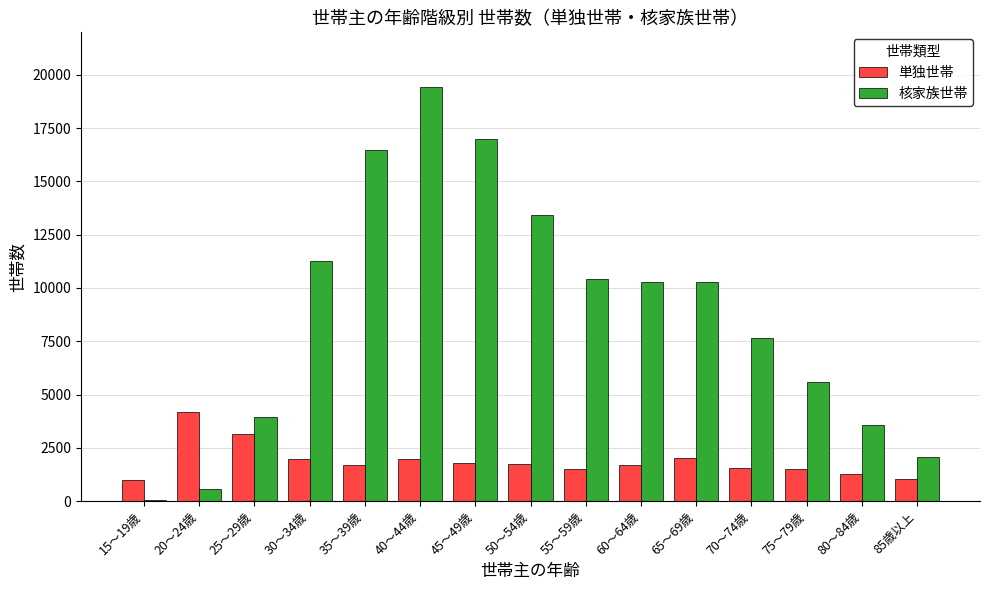

True or false: 単独世帯 has a value of 1029 at 85歳以上.

True